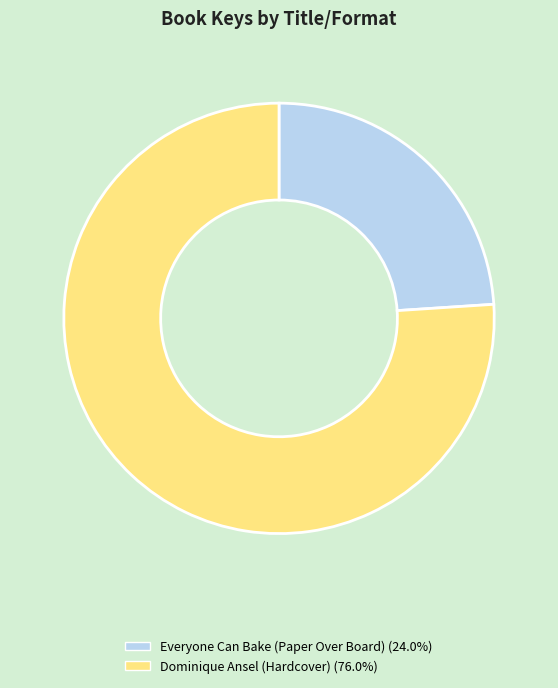

Which slice is the smallest?

Everyone Can Bake (Paper Over Board)